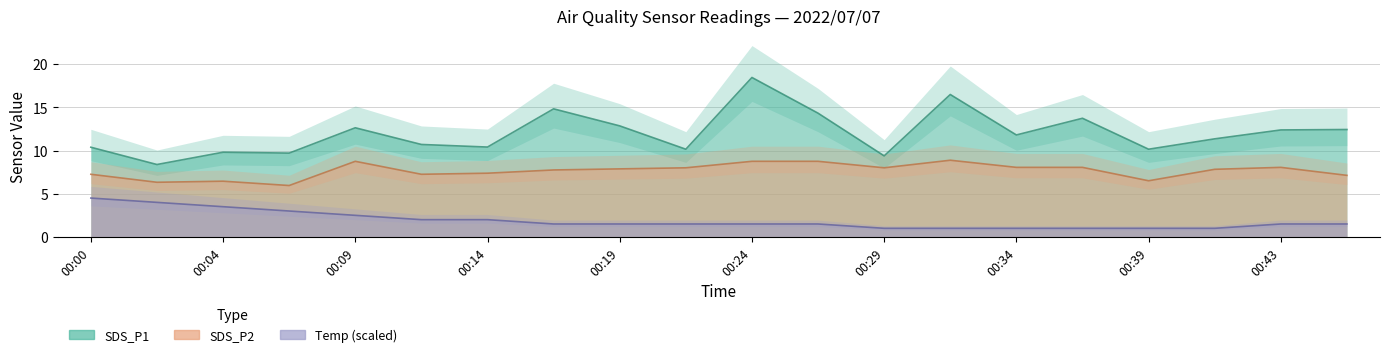

True or false: Temp has a value of 6.8 at 00:02.

False